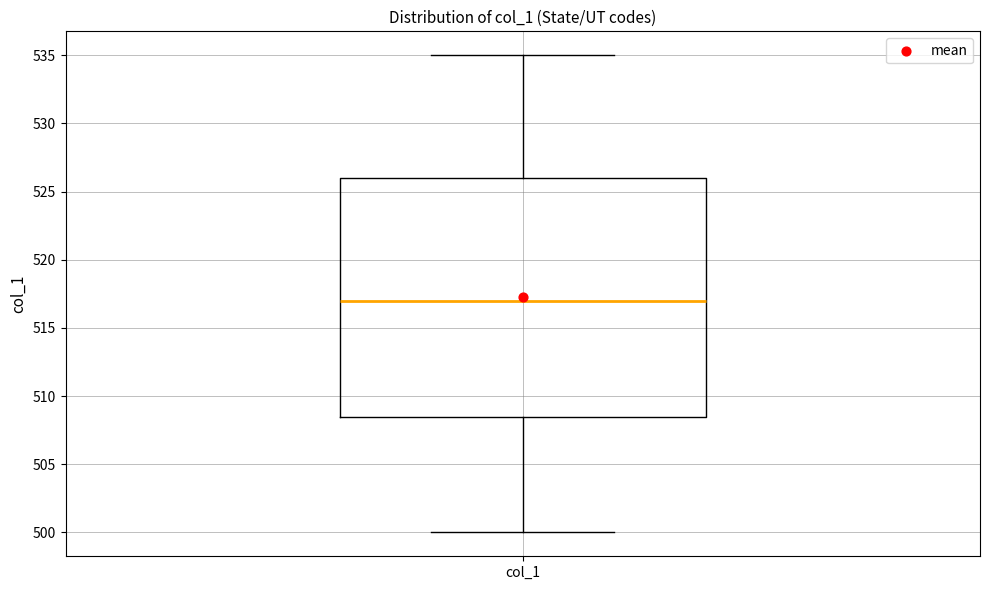

Read this box plot against the y-axis: the position of the median line, the range covered by the box, and the ends of both whiskers. The values are not printed on the chart, so give them approximately, as read against the axis.

median 517.0, box 508.5 to 526.0, whiskers 500.0 to 535.0